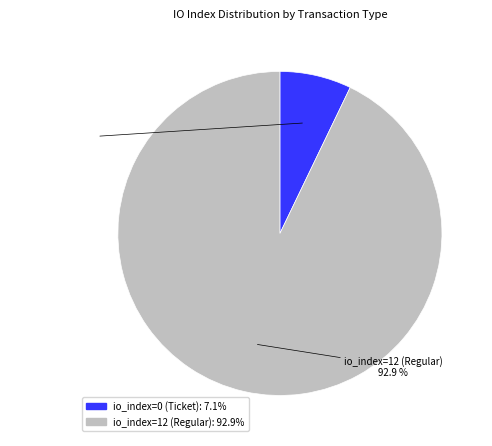

Which category has the smallest portion of the pie?

io_index=0 (Ticket)